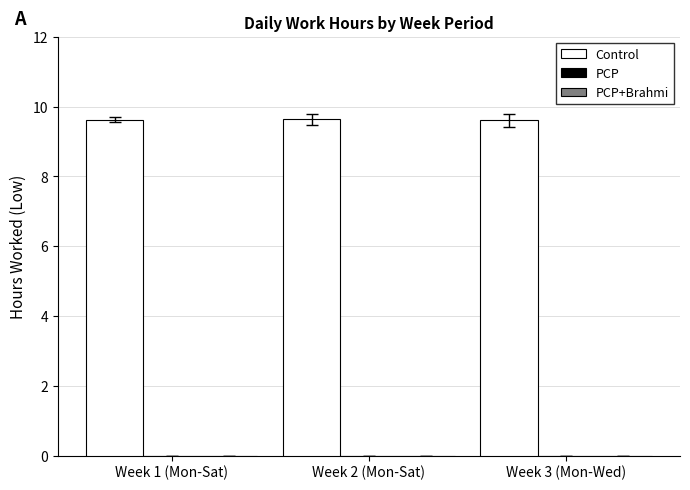

Reading left to right, list all the values displayed in this chart.

9.6	9.6	9.6